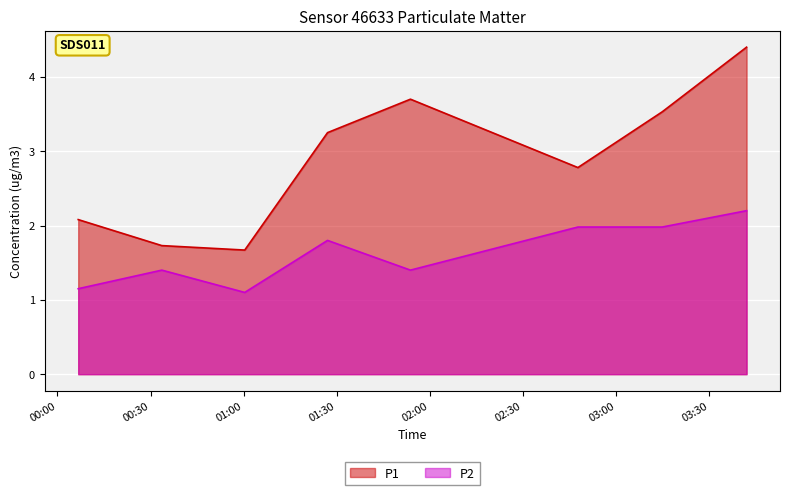

At 2023-02-28T00:06:41, list the series in order from smallest to largest.

P2, P1